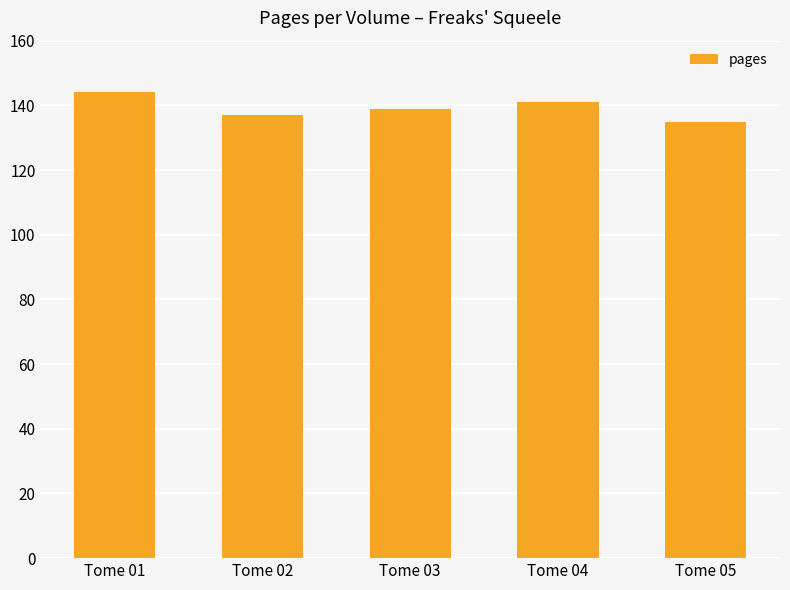

Between Tome 04 and Tome 01, which is larger?

Tome 01